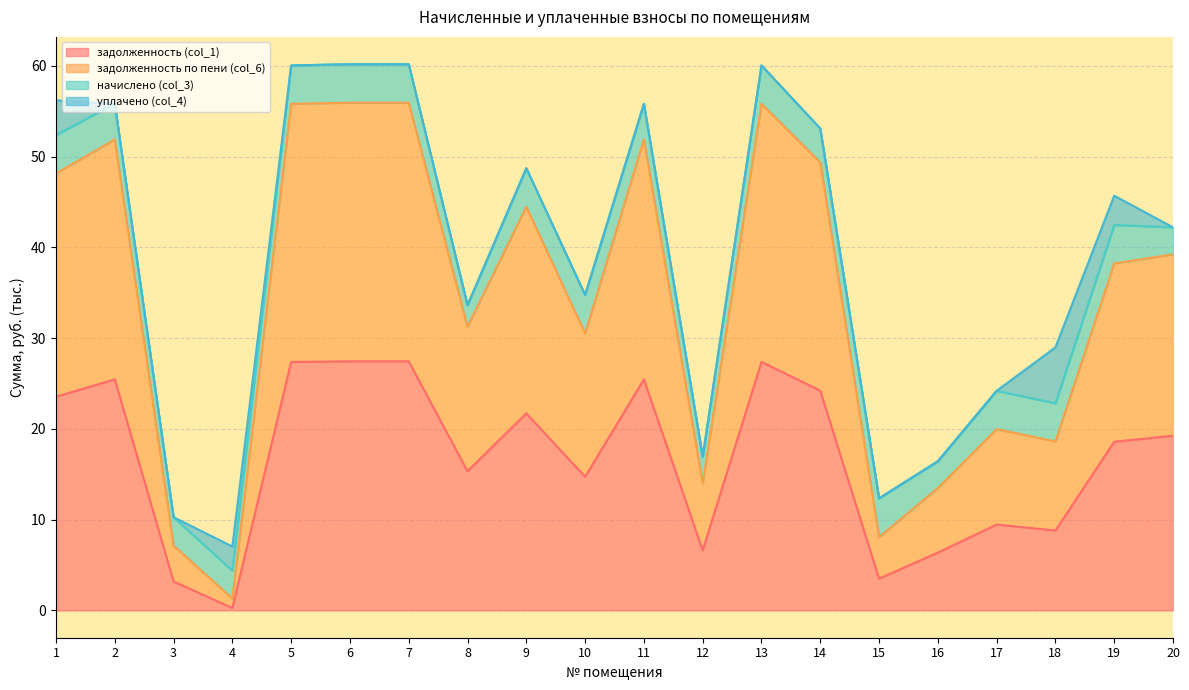

What is the value of the задолженность (col_1) point at the 4th from the left?

0.3